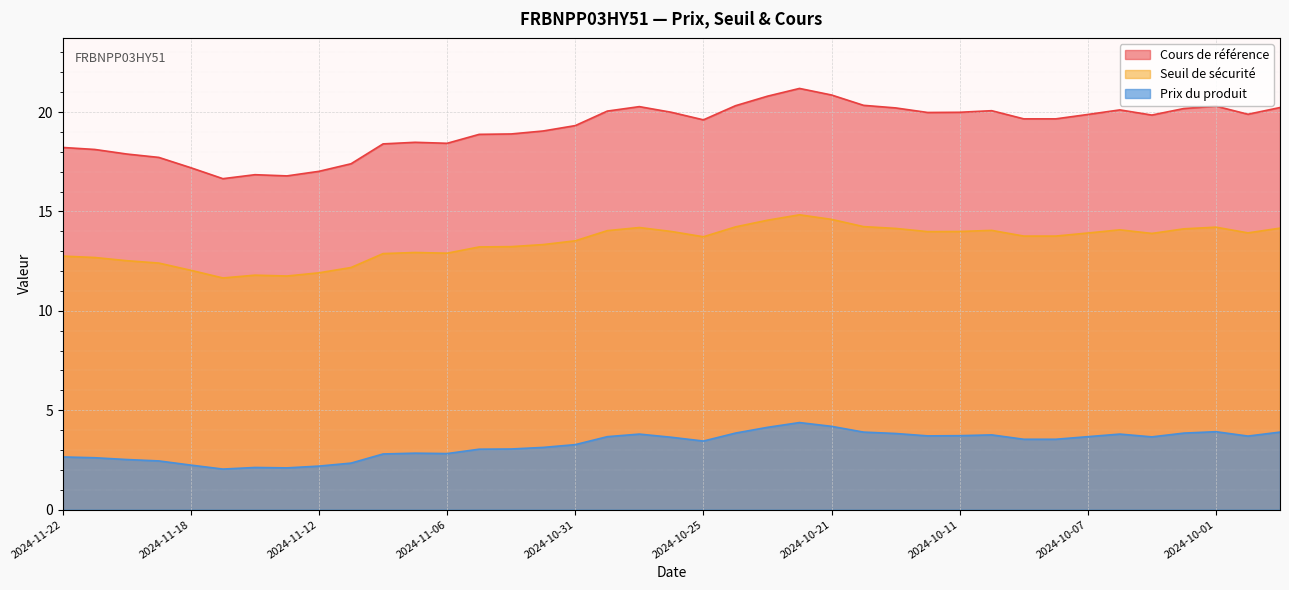

Reading left to right, what are all the values shown in this chart?

Cours de référence: 18.2	18.1	17.9	17.7	17.2	16.6	16.9	16.8	17.0	17.4	18.4	18.5	18.4	18.9	18.9	19.1	19.3	20.1	20.3	20.0	19.6	20.3	20.8	21.2	20.9	20.3	20.2	20.0	20.0	20.1	19.7	19.7	19.9	20.1	19.9	20.2	20.3	19.9	20.2
Seuil de sécurité: 12.8	12.7	12.5	12.4	12.0	11.7	11.8	11.8	11.9	12.2	12.9	12.9	12.9	13.2	13.2	13.3	13.5	14.0	14.2	14.0	13.7	14.2	14.6	14.8	14.6	14.2	14.1	14.0	14.0	14.0	13.8	13.8	13.9	14.1	13.9	14.1	14.2	13.9	14.2
Prix du produit: 2.6	2.6	2.5	2.5	2.2	2.0	2.1	2.1	2.2	2.3	2.8	2.8	2.8	3.0	3.0	3.1	3.3	3.7	3.8	3.6	3.5	3.9	4.1	4.4	4.2	3.9	3.8	3.7	3.7	3.8	3.5	3.5	3.7	3.8	3.7	3.9	3.9	3.7	3.9